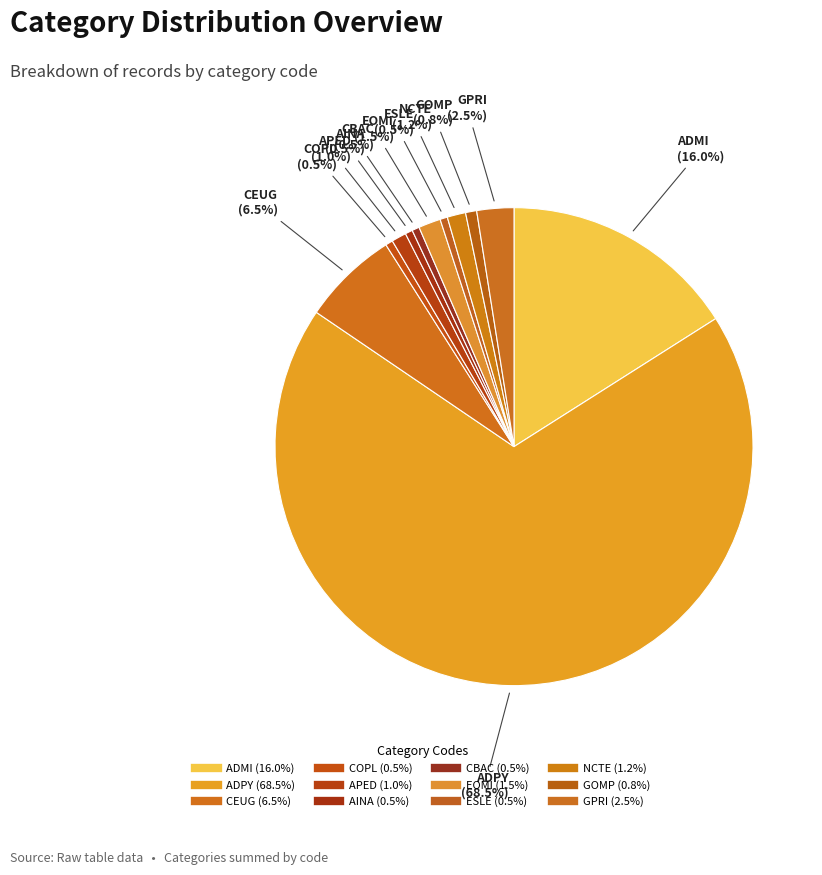

Count the number of slices in the pie.

12